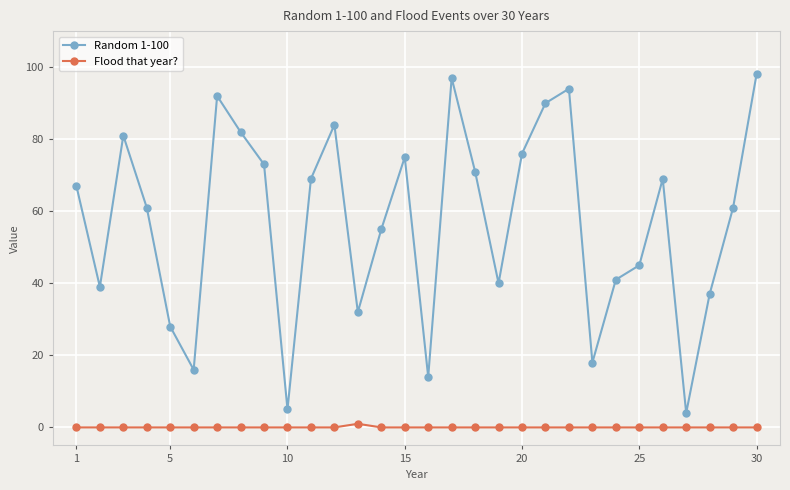

True or false: Flood that year? and Random 1-100 intersect in this chart.

False